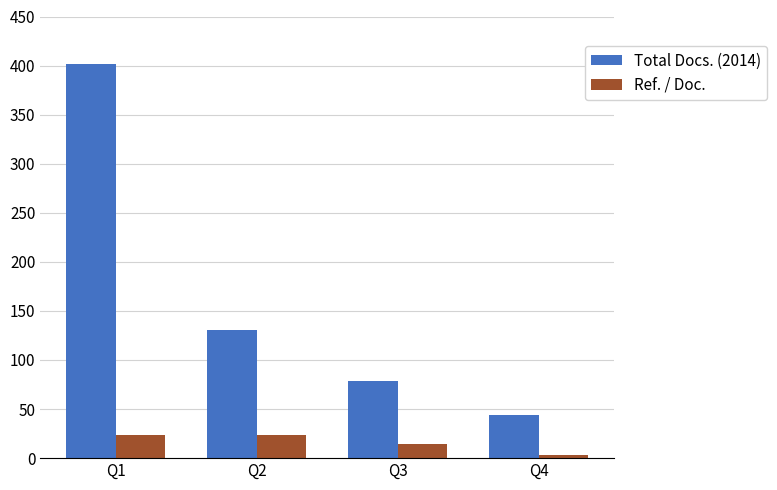

How many groups of bars are there?

4